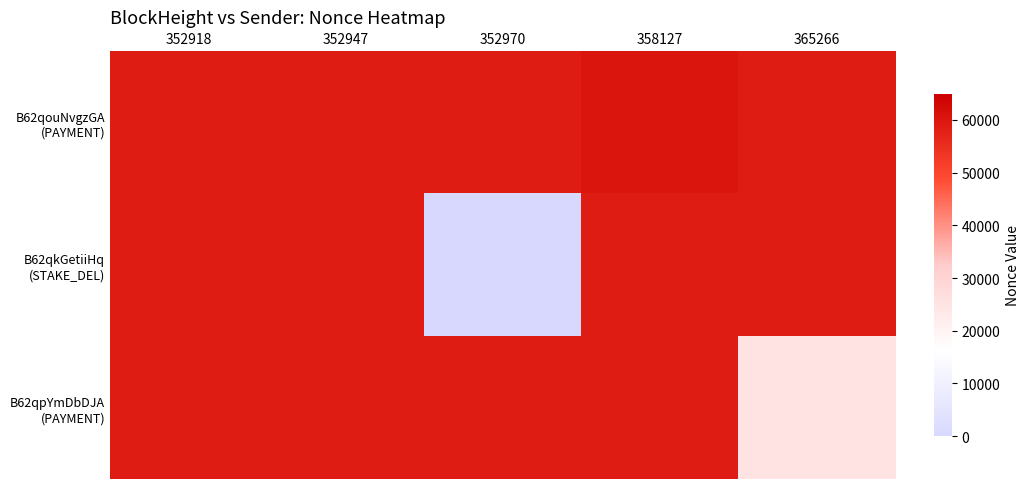

Which series has the largest range (max minus min)?

B62qkGetiiHq (STAKE_DEL)